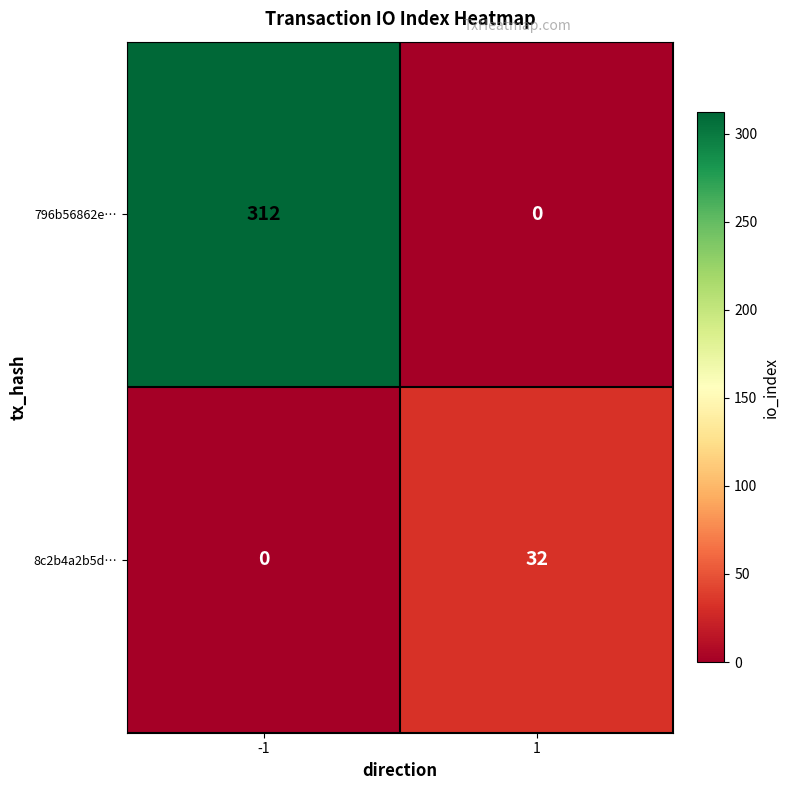

True or false: 796b56862e… has a value of 312 at -1.

True